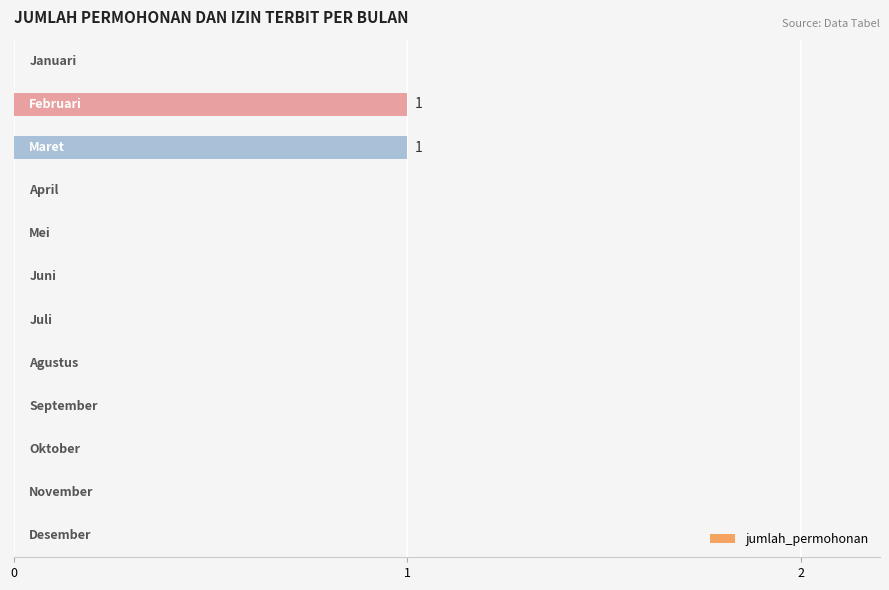

How many series are shown in this chart?

1